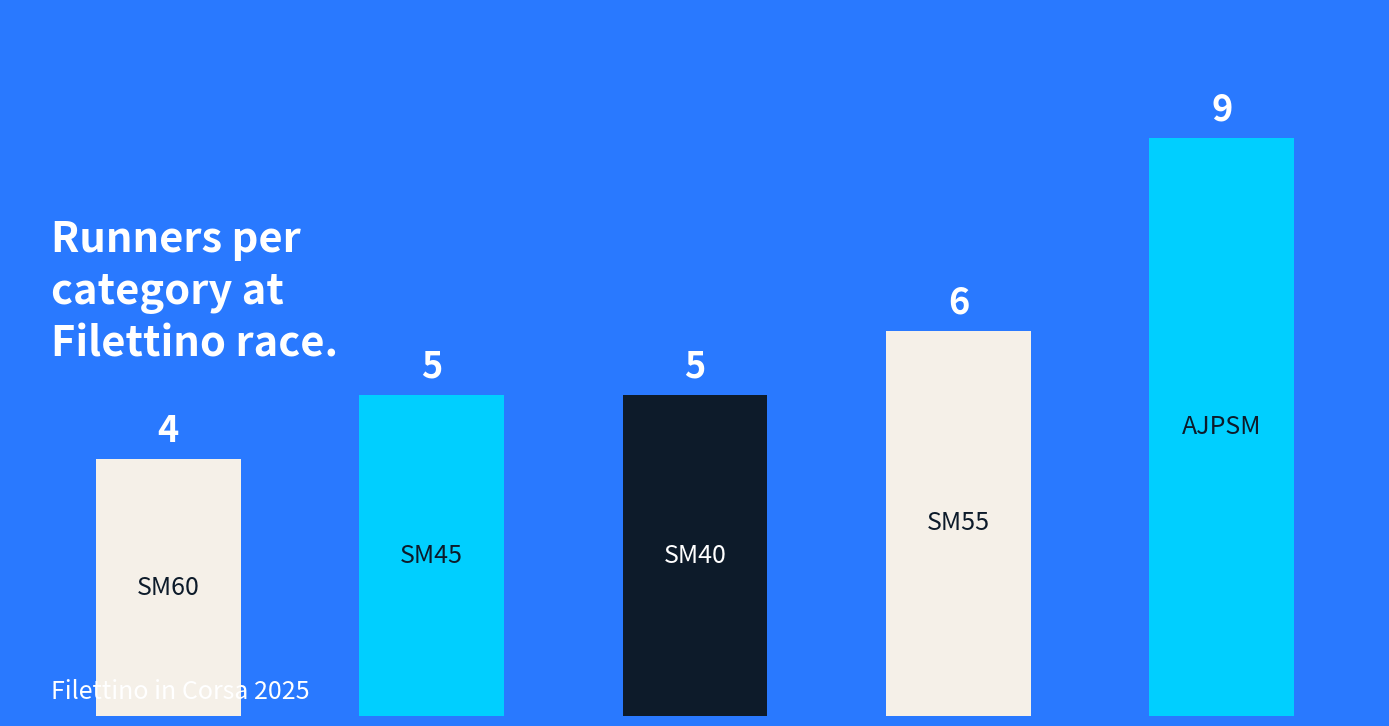

Count the values in the range 5 to 6.

3